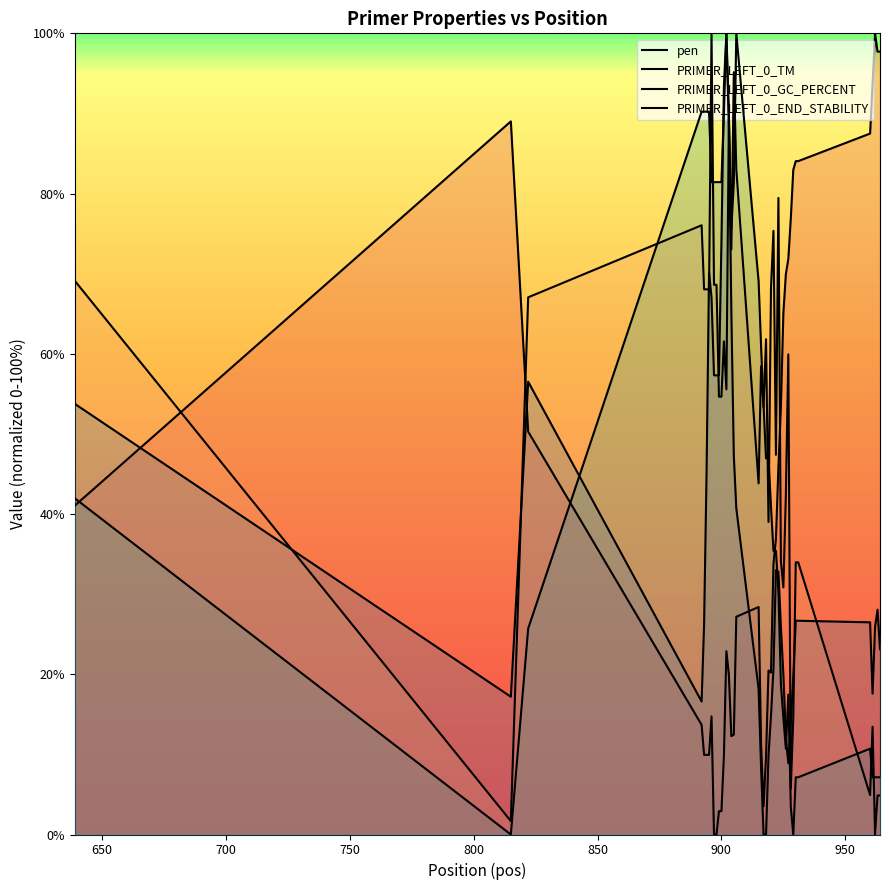

The value of PRIMER_LEFT_0_TM at 900 is 29.5. True or false?

False